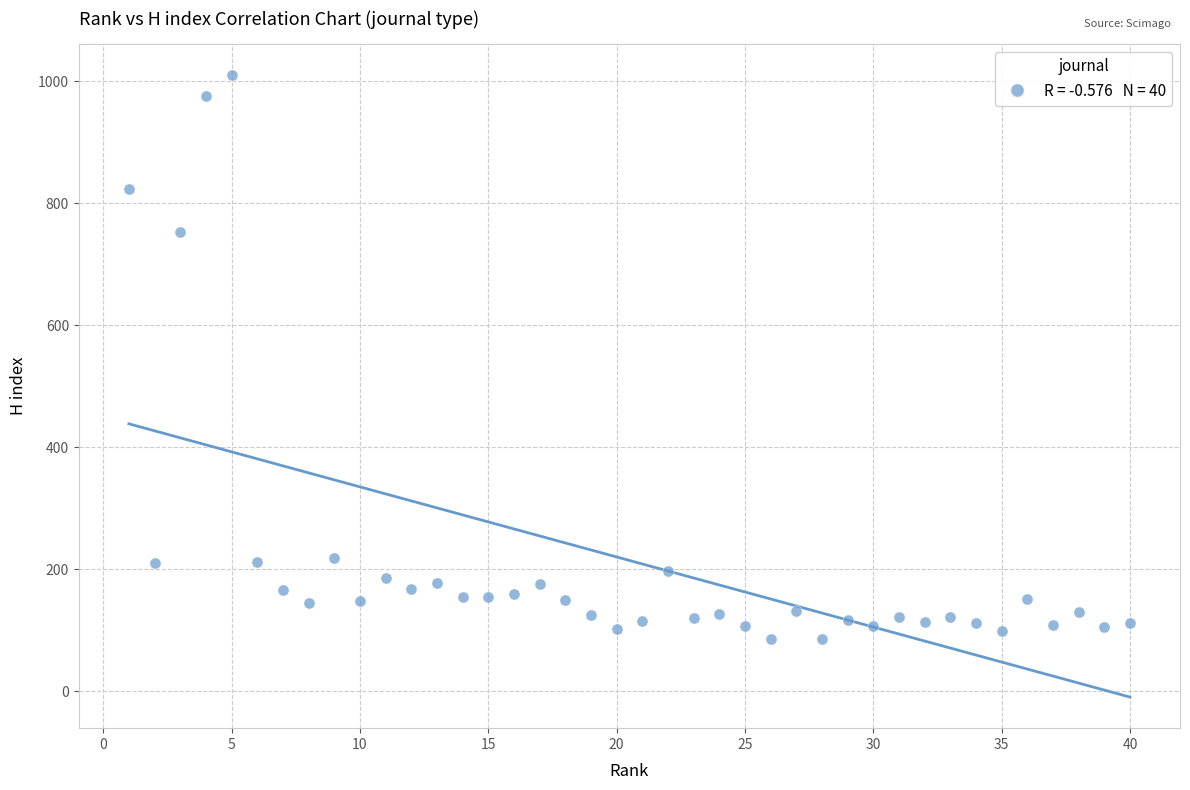

What Y value in the scatter plot is closest to 548?

753